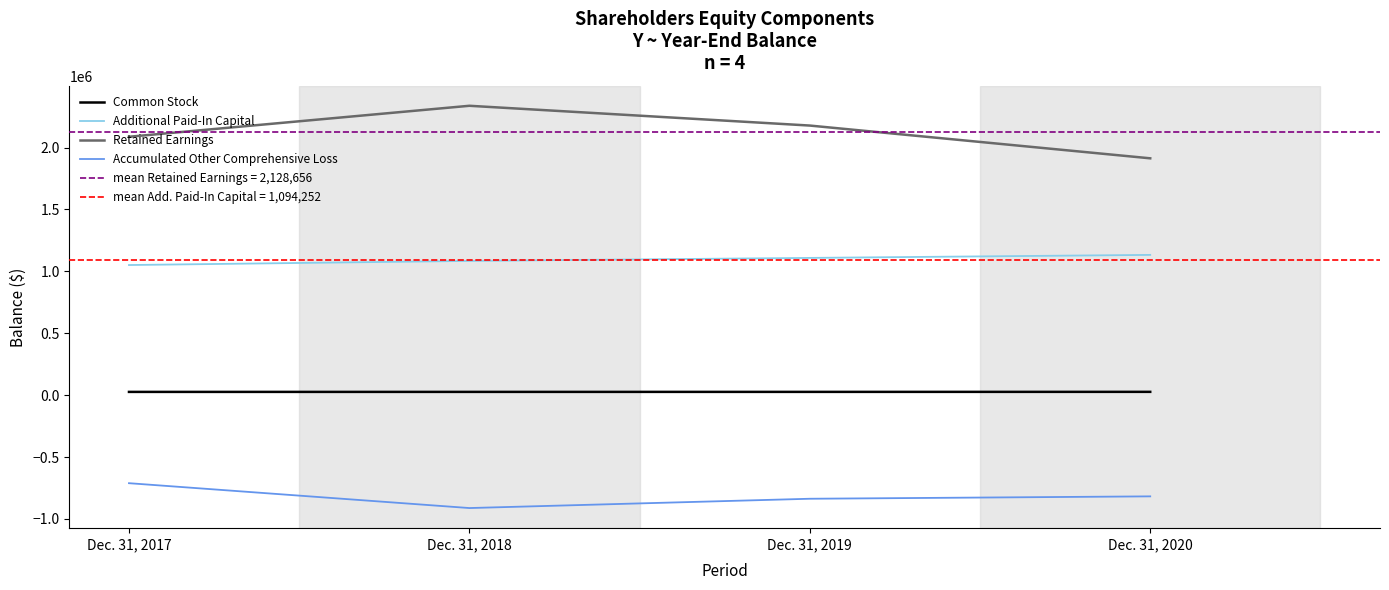

Rank the series by their average value, from highest to lowest.

Retained Earnings, Additional Paid-In Capital, Common Stock, Accumulated Other Comprehensive Loss